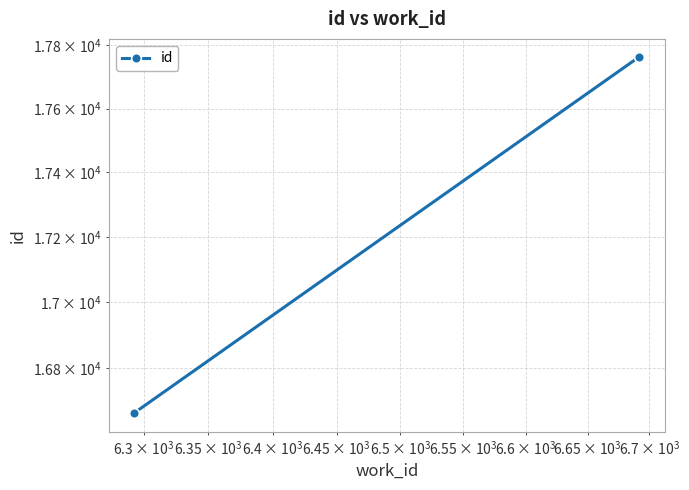

How many values exceed 16666?

1